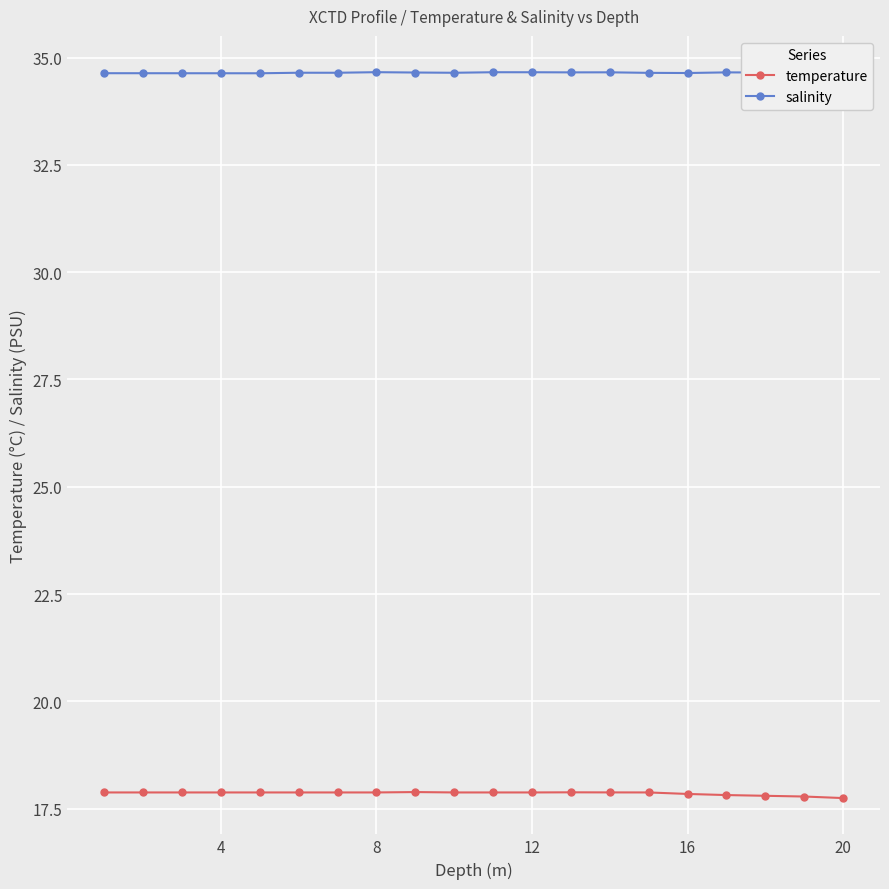

What is the smallest value displayed?

17.7